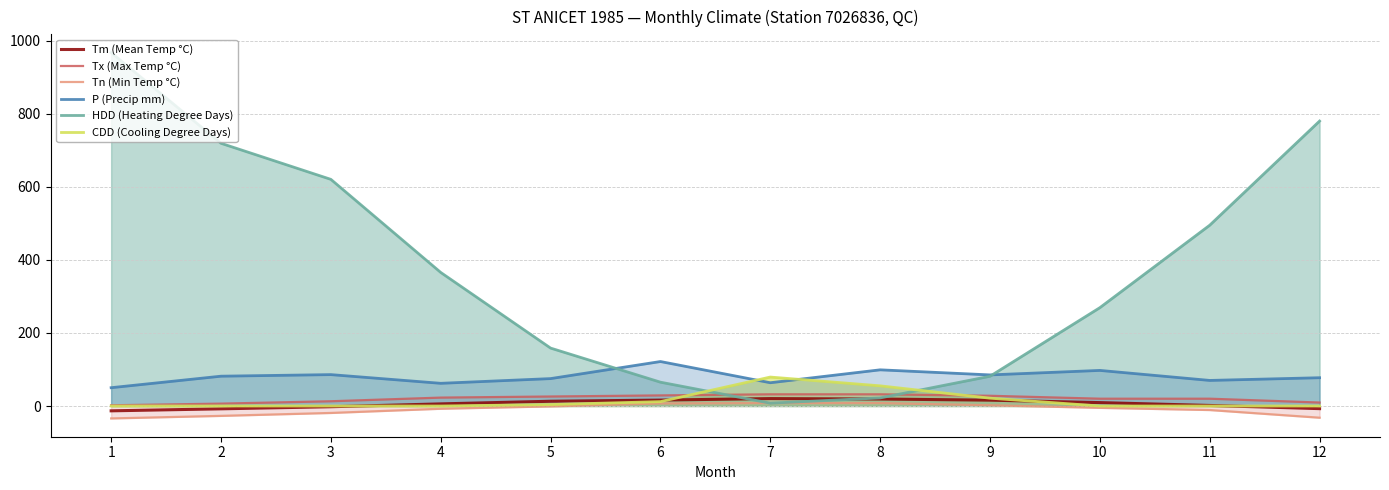

How many values in the Tn (Min Temp °C) series are below -5?

6